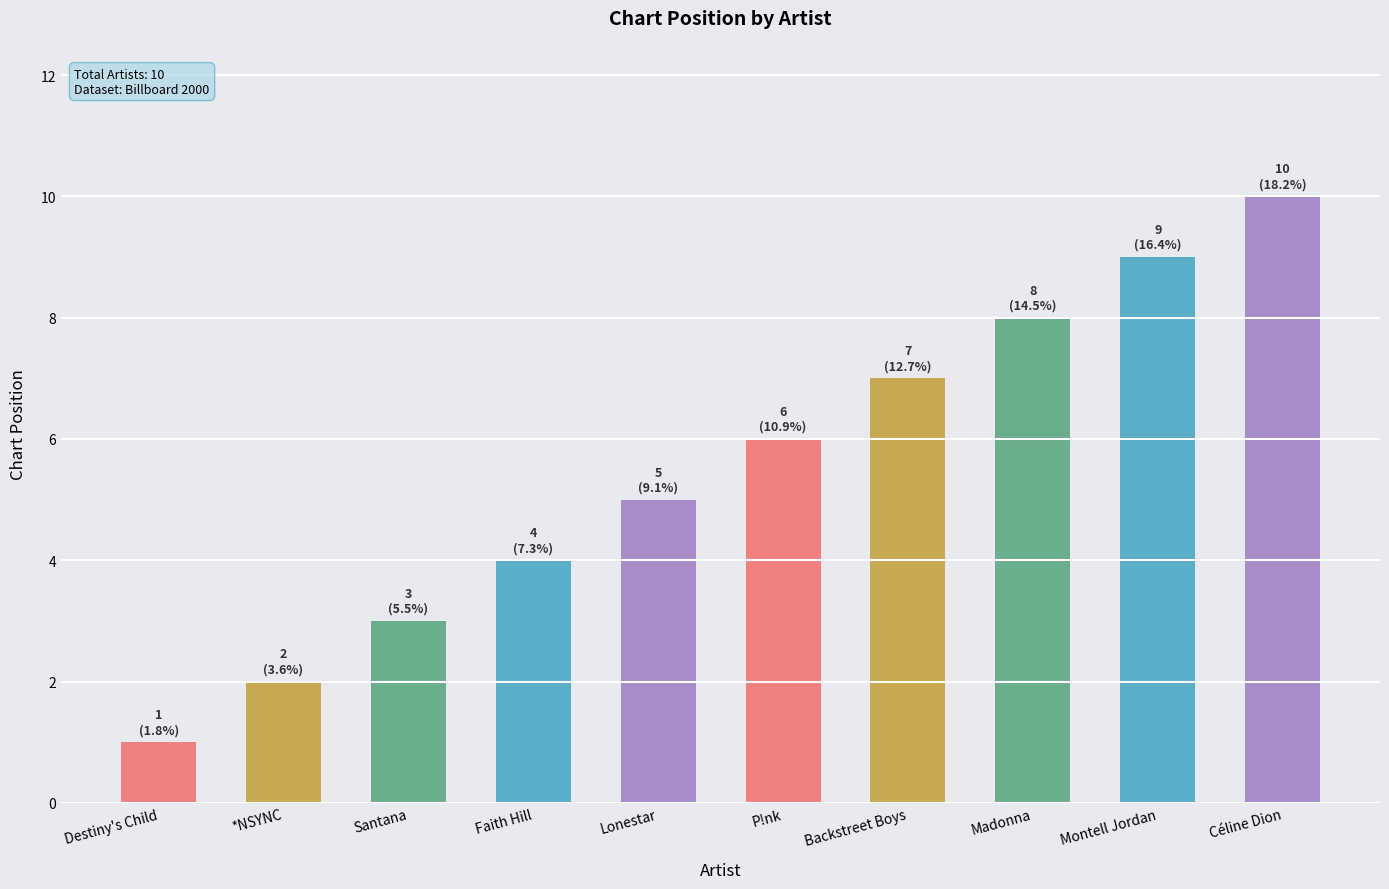

Reading left to right, extract all data points from this chart.

Destiny's Child=1	*NSYNC=2	Santana=3	Faith Hill=4	Lonestar=5	P!nk=6	Backstreet Boys=7	Madonna=8	Montell Jordan=9	Céline Dion=10